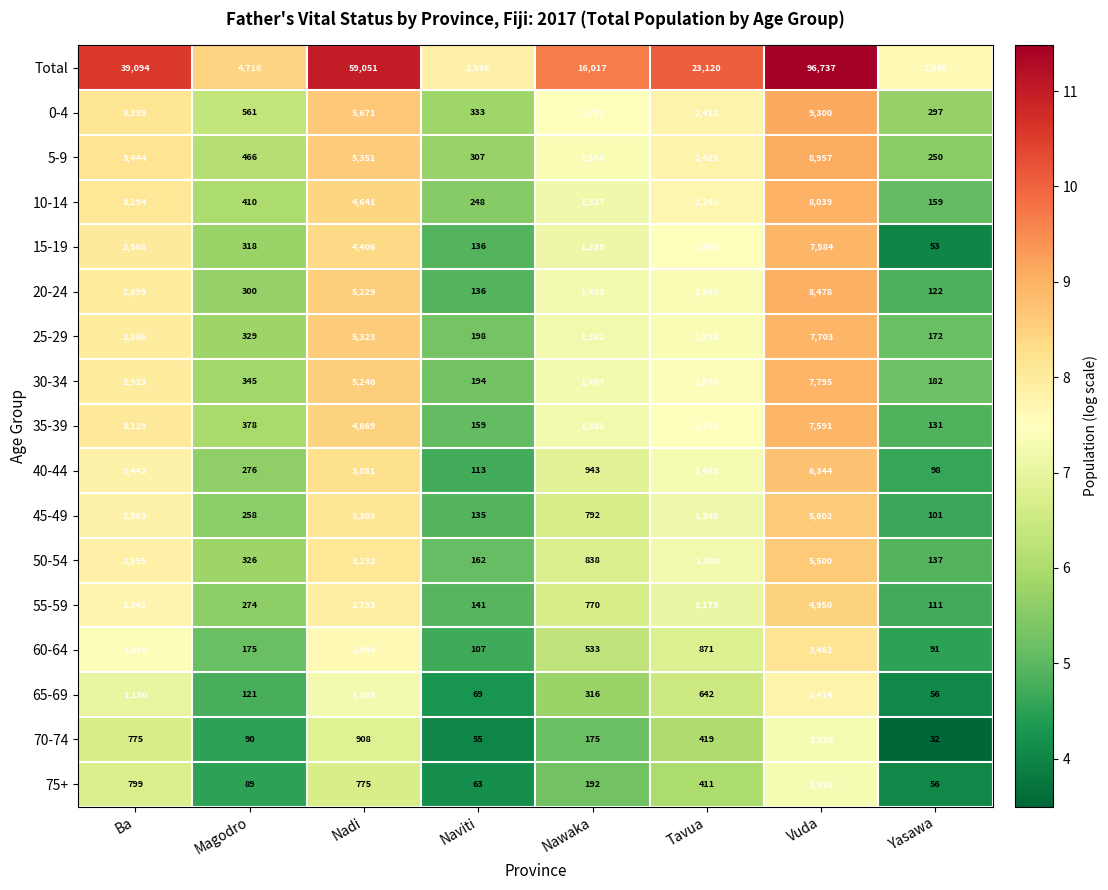

What is the maximum value for 40-44?

6344